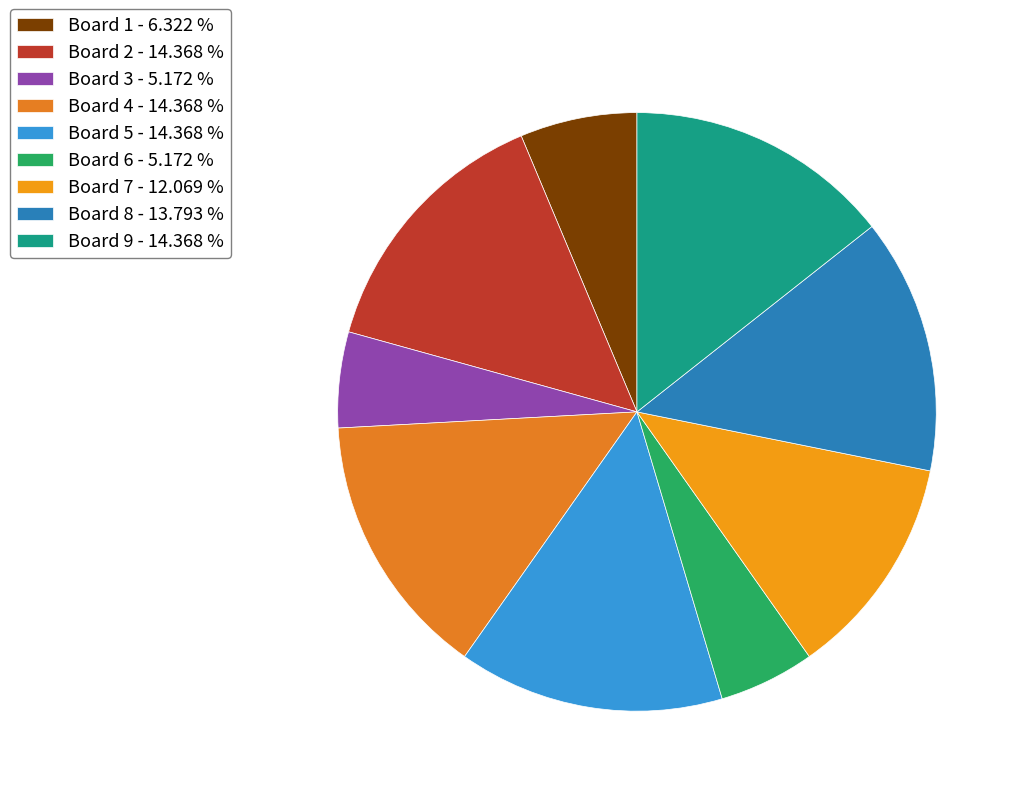

Is there a majority slice in this chart?

No